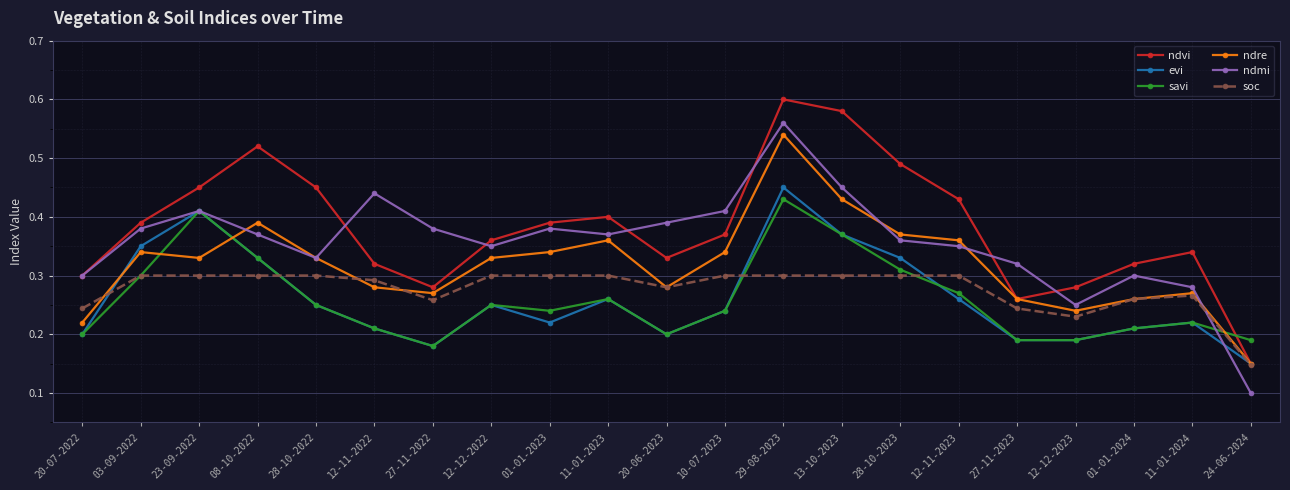

In evi, how many points are higher than both neighbors (excluding endpoints)?

5